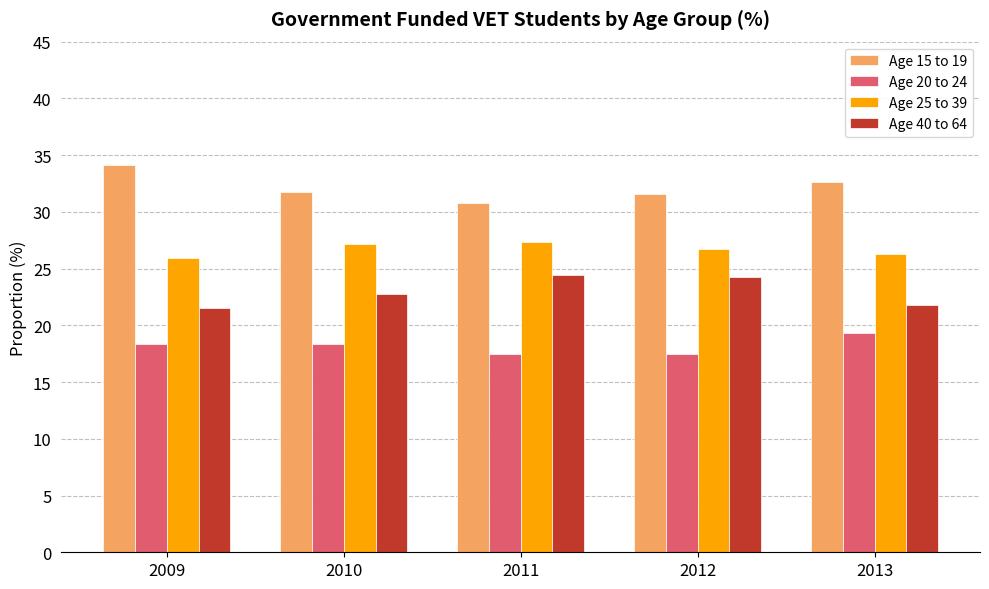

What is the value of the Age 25 to 39 bar at the 5th from the left?

26.3